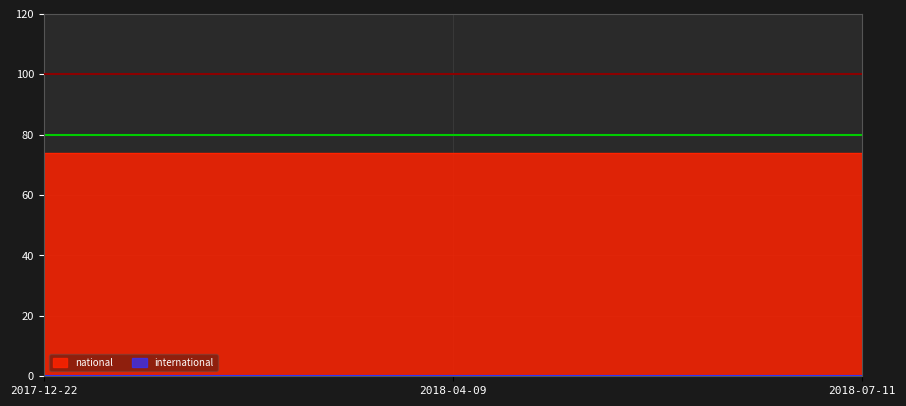

Reading left to right, transcribe all the data shown in this chart.

national: 2017-12-22=74	2018-04-09=74	2018-07-11=74
international: 2017-12-22=0	2018-04-09=0	2018-07-11=0